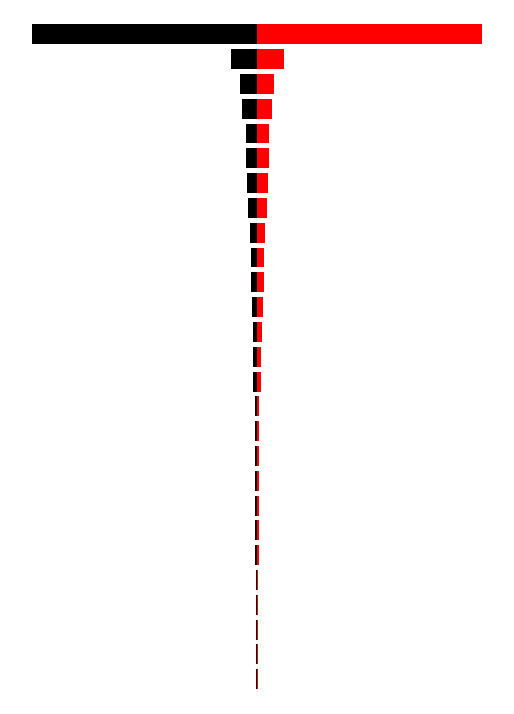

What is the minimum value shown in the chart?

-239